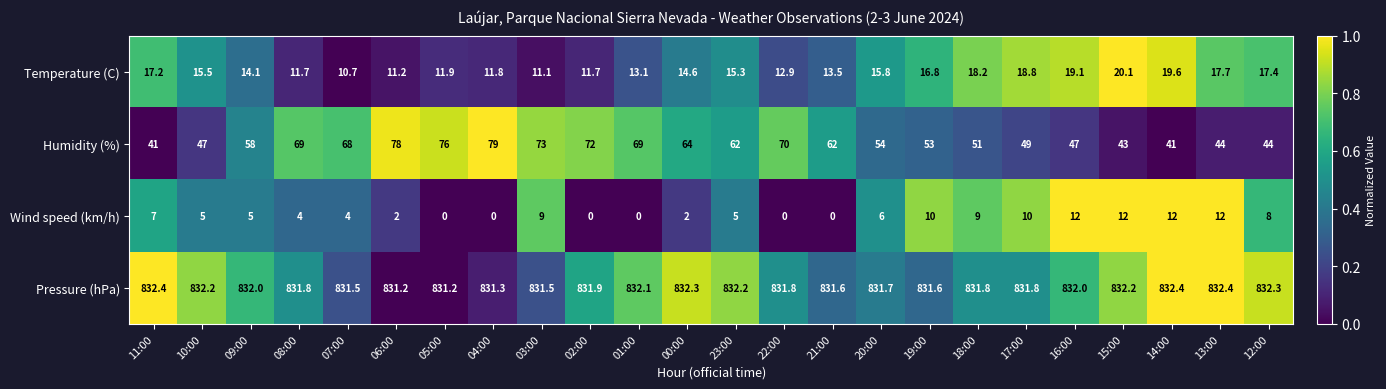

What is the minimum value for Temperature (C)?

10.7